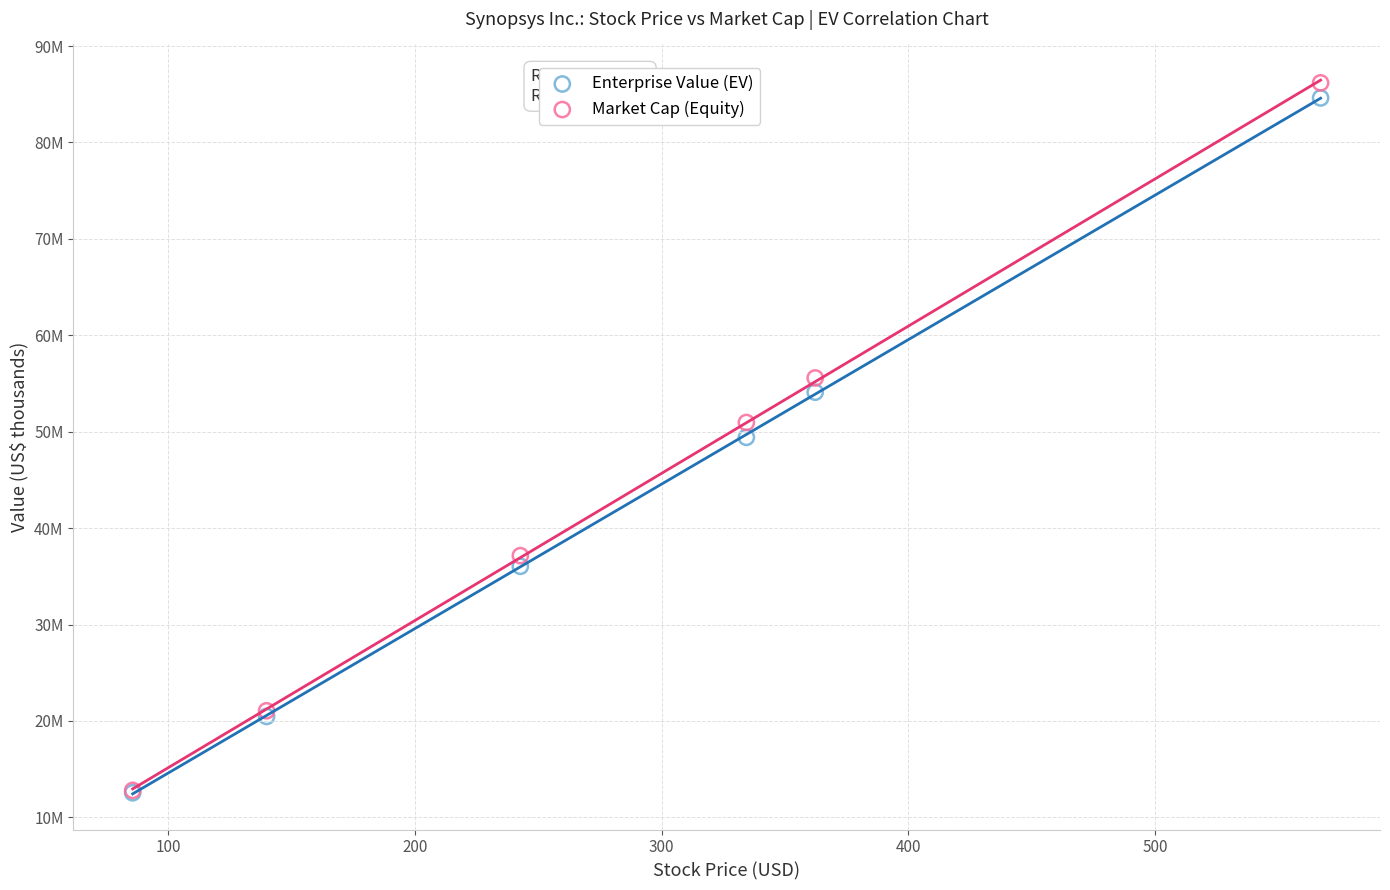

What are all the series names shown in the legend?

Enterprise Value (EV), Market Cap (Equity)